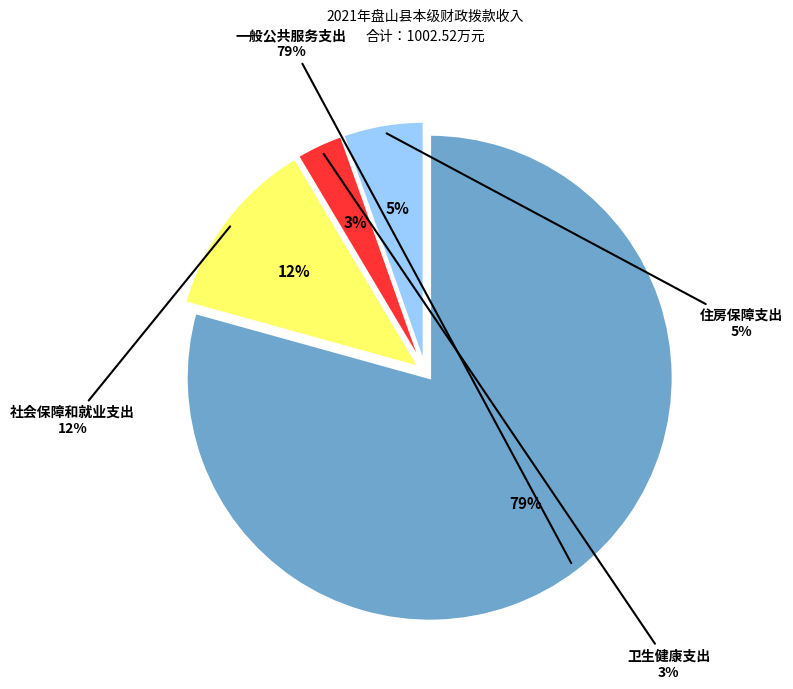

To the nearest percent, what is the average slice percentage?

25%